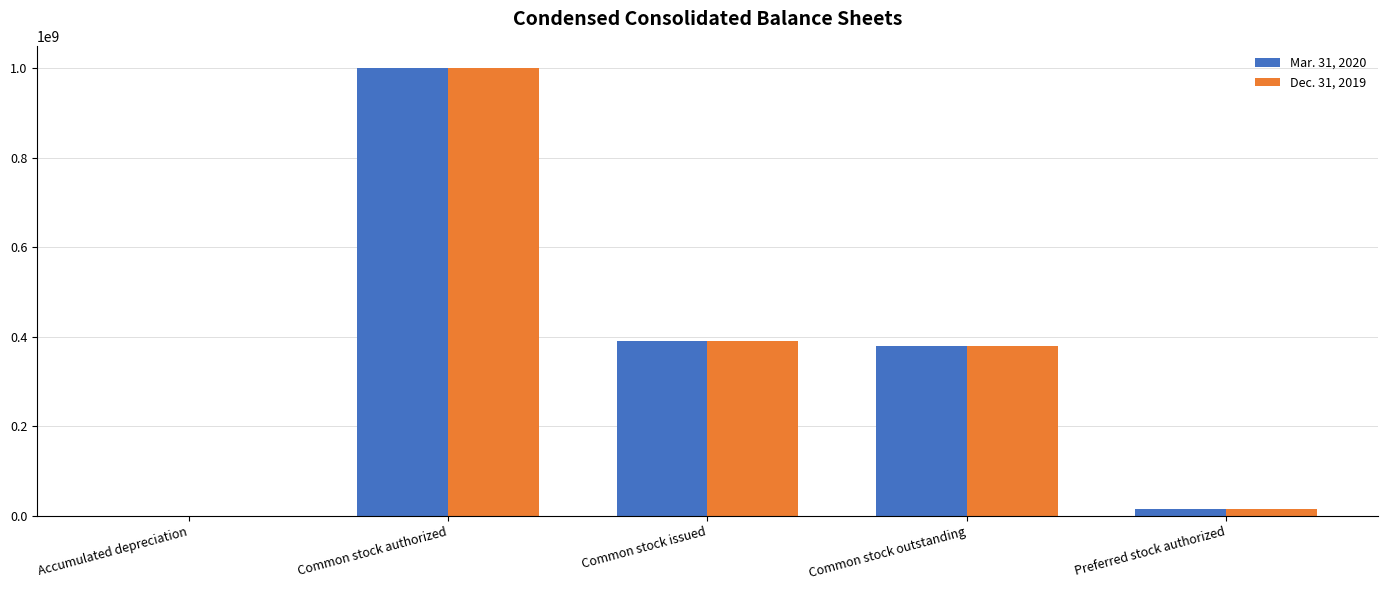

What is the sum of all Mar. 31, 2020 values?

1784697262